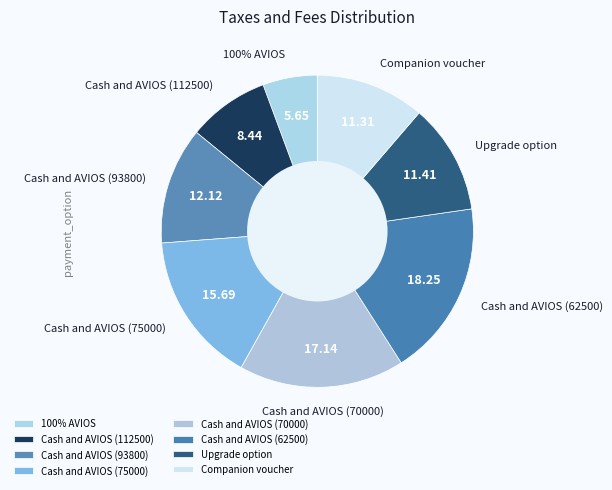

To the nearest percent, what is the difference between the Cash and AVIOS (112500) and Cash and AVIOS (93800) slice percentages?

4%